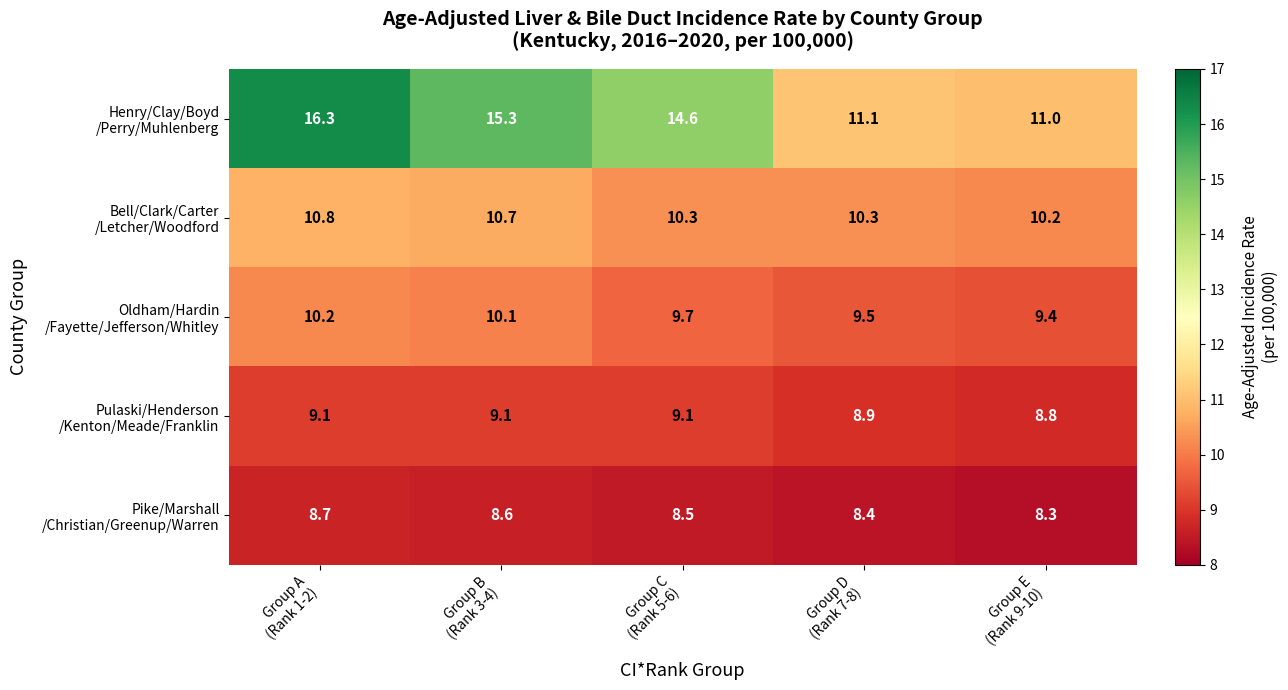

What is the greatest value displayed?

16.3